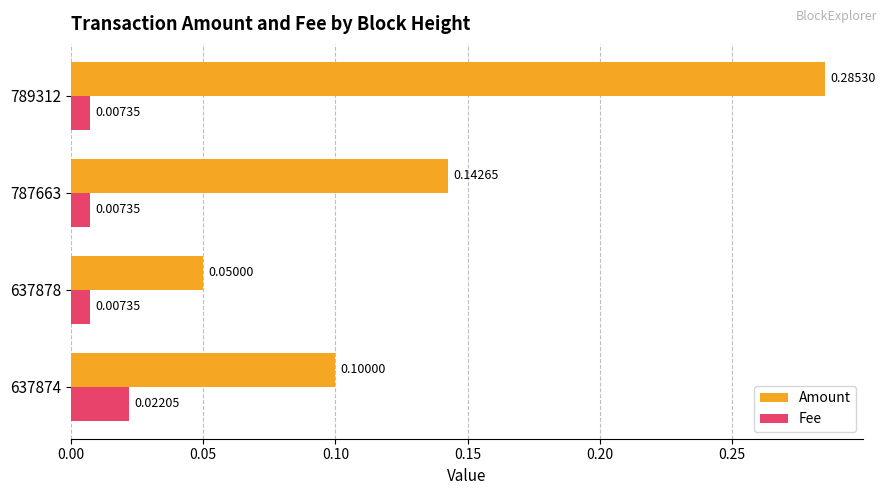

What are all the series names shown in the legend?

Amount, Fee